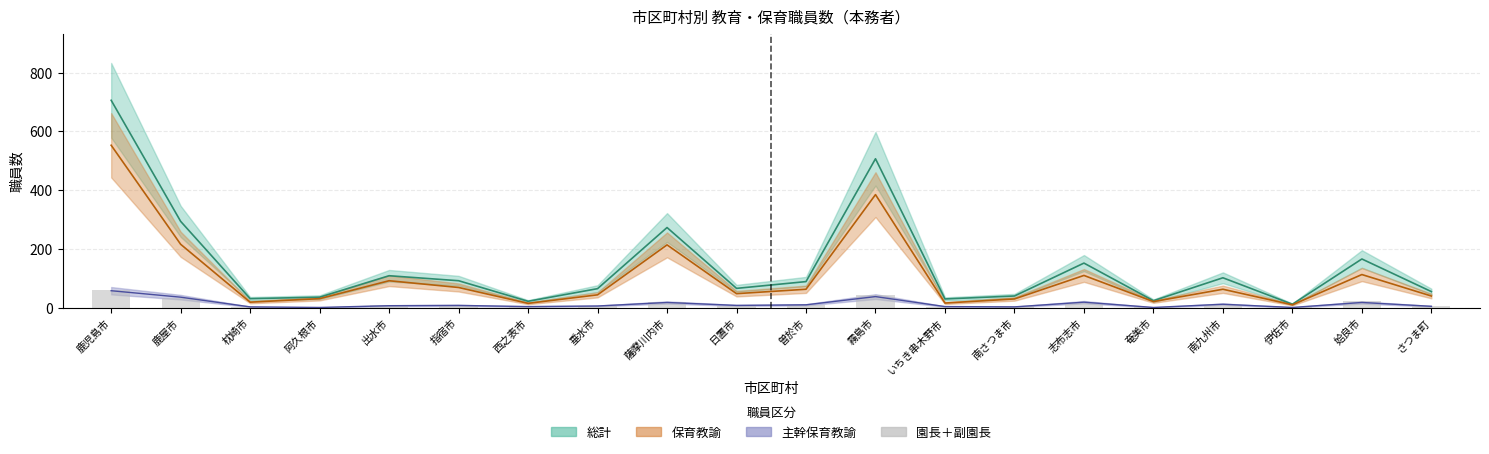

The 主幹保育教諭 series shows 12 at 南九州市. True or false?

True